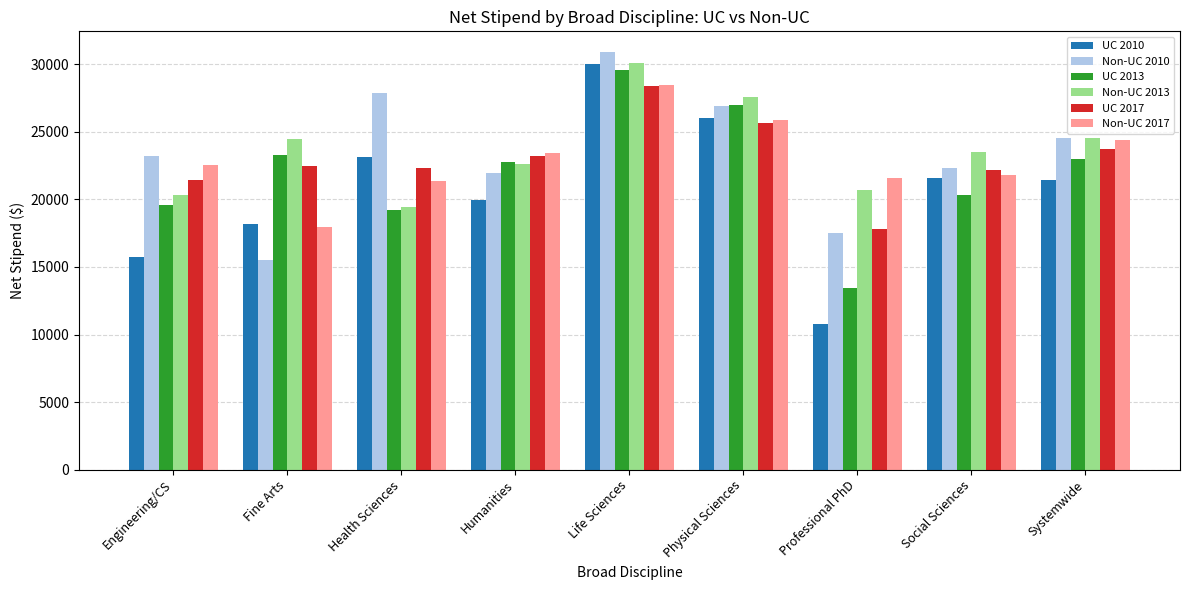

What is the difference between the second highest and minimum values in the Non-UC 2010 series?

12355.4